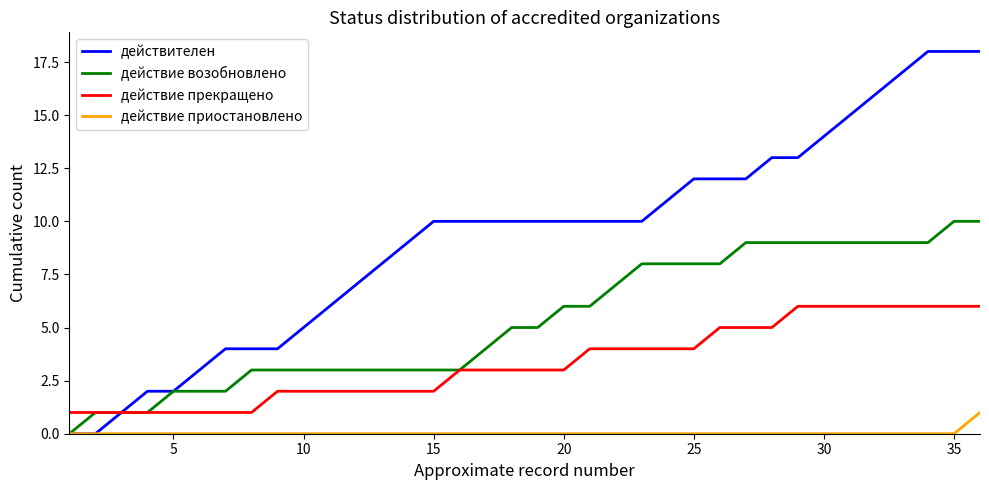

True or false: действие приостановлено and действие прекращено cross at least once.

False